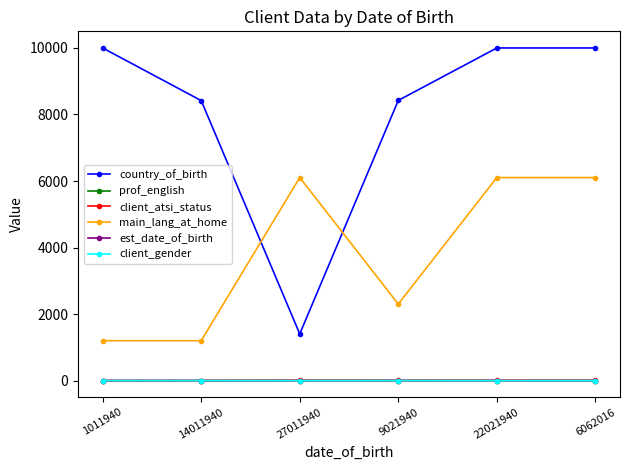

True or false: main_lang_at_home has more than 2 points higher than both neighbors.

False